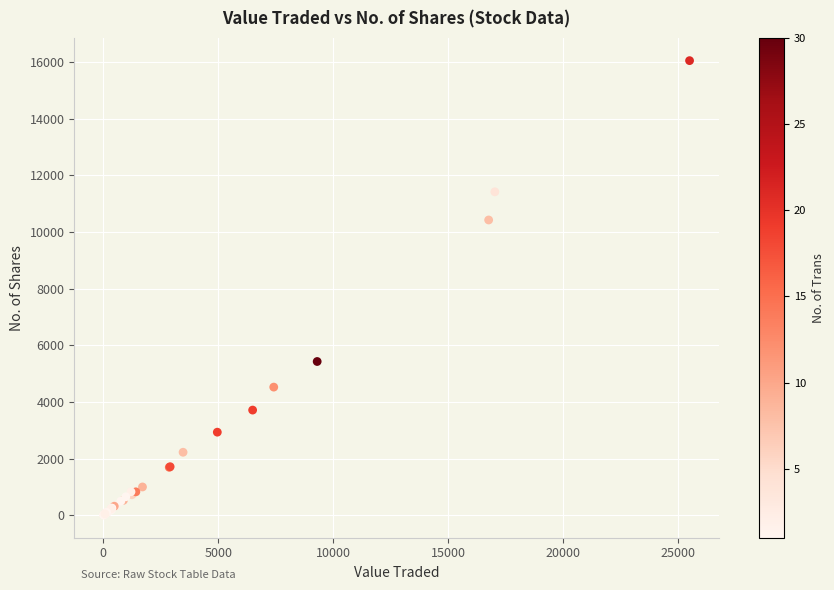

What Y value in the scatter plot is closest to 8030?

10425